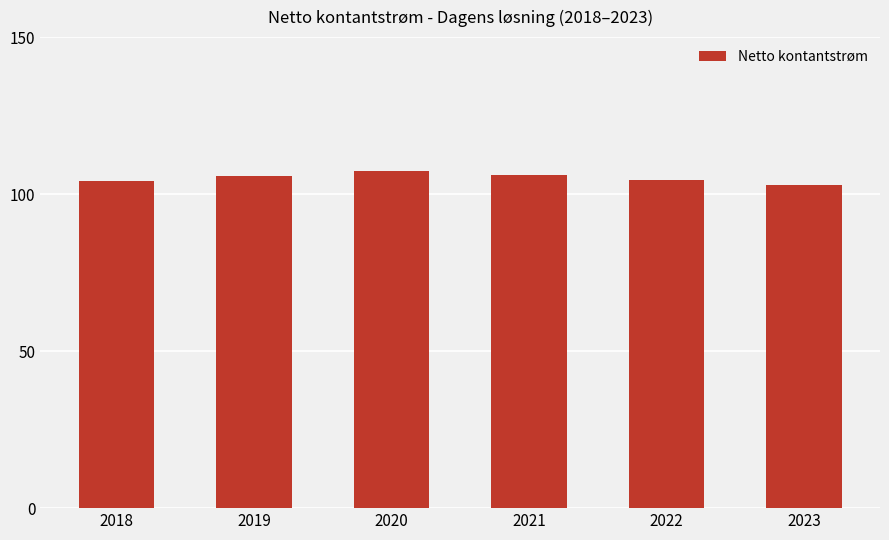

What is the smallest value displayed?

103.0